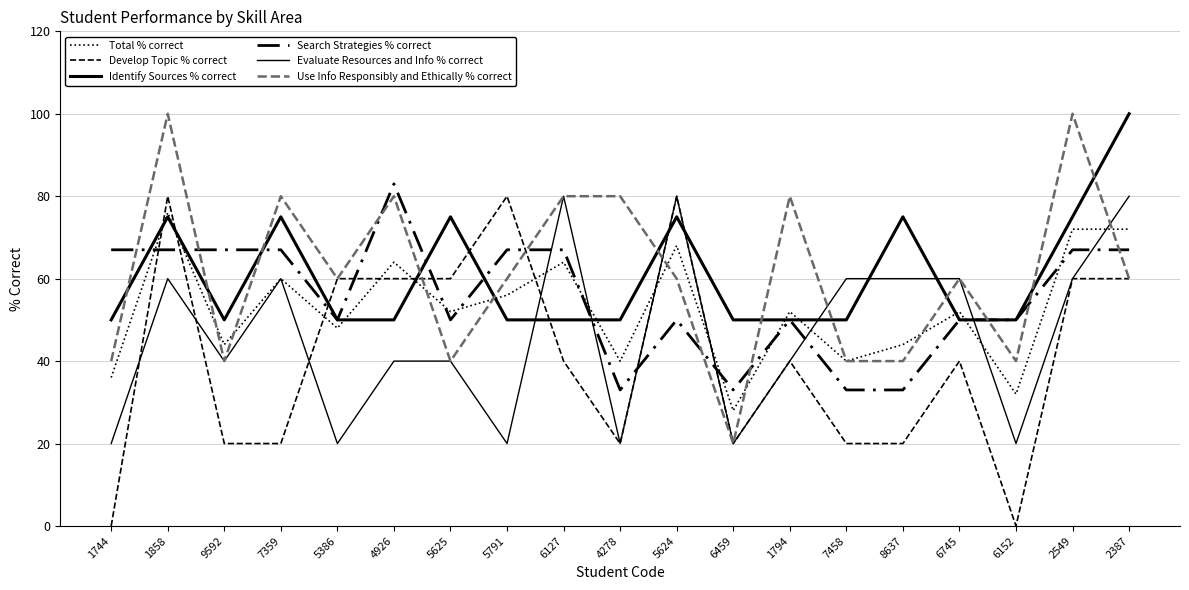

What are all the series names shown in the legend?

Total % correct, Develop Topic % correct, Identify Sources % correct, Search Strategies % correct, Evaluate Resources and Info % correct, Use Info Responsibly and Ethically % correct